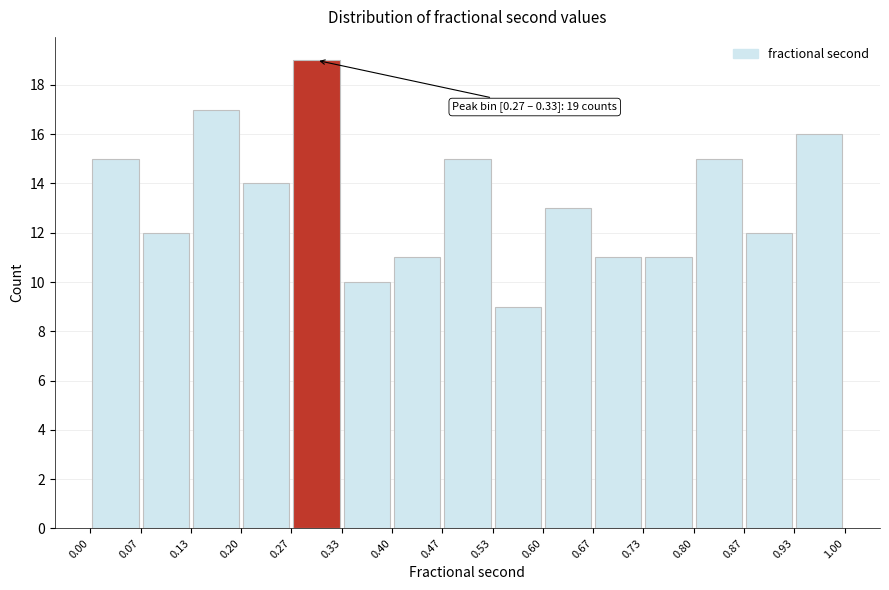

Which range on the x-axis has the tallest bar?

0.27 to 0.33